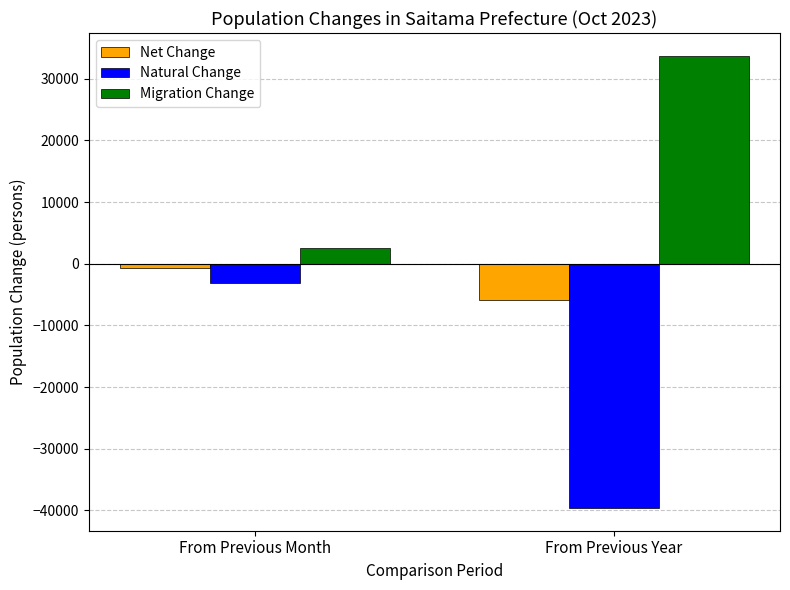

Is it true that Natural Change equals -3112 at From Previous Month?

True